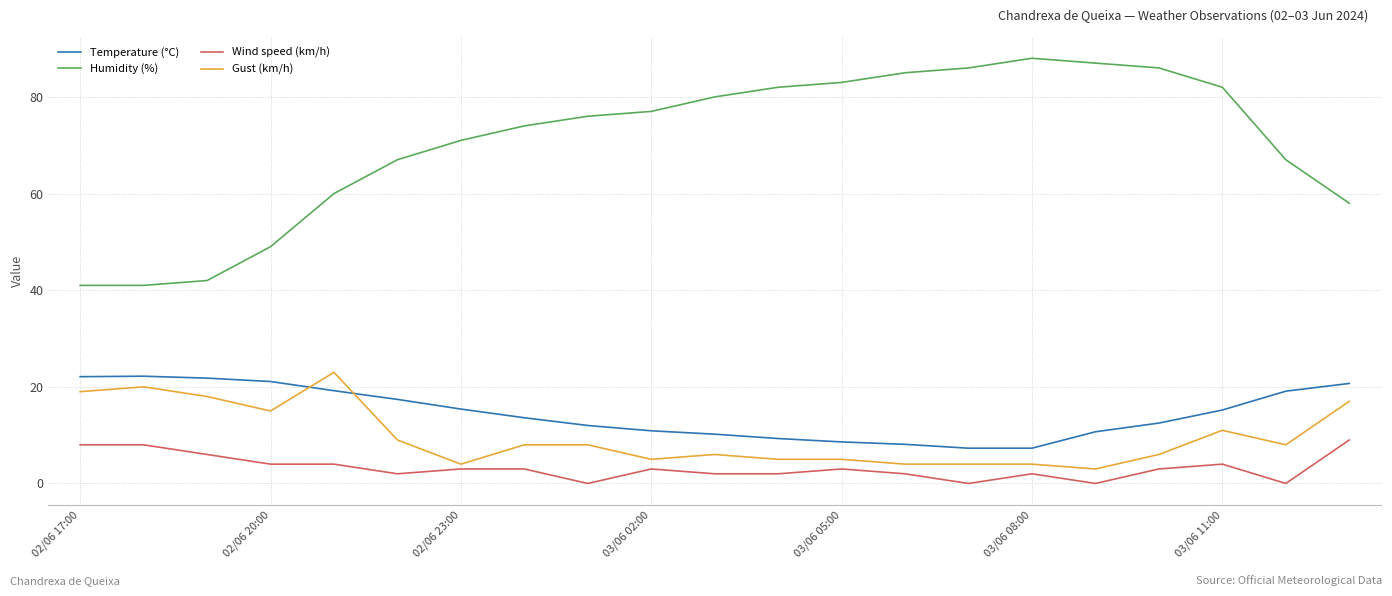

Which series has the largest total across all categories?

Humidity (%)